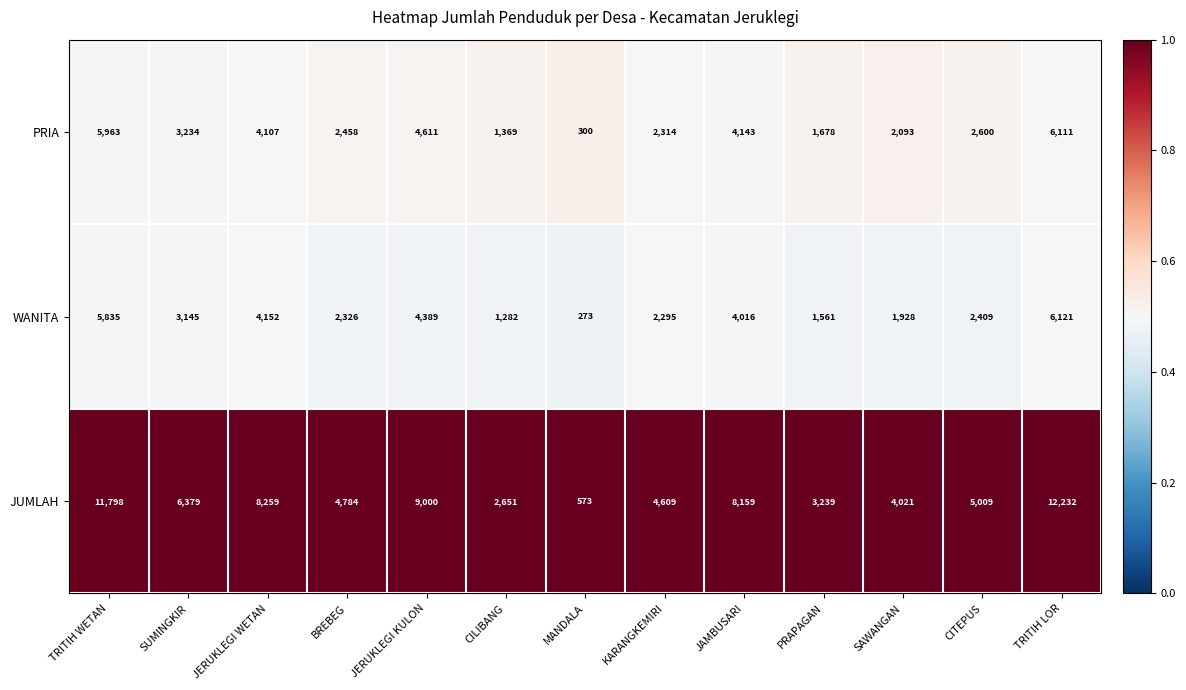

Which series has the largest total across all categories?

JUMLAH